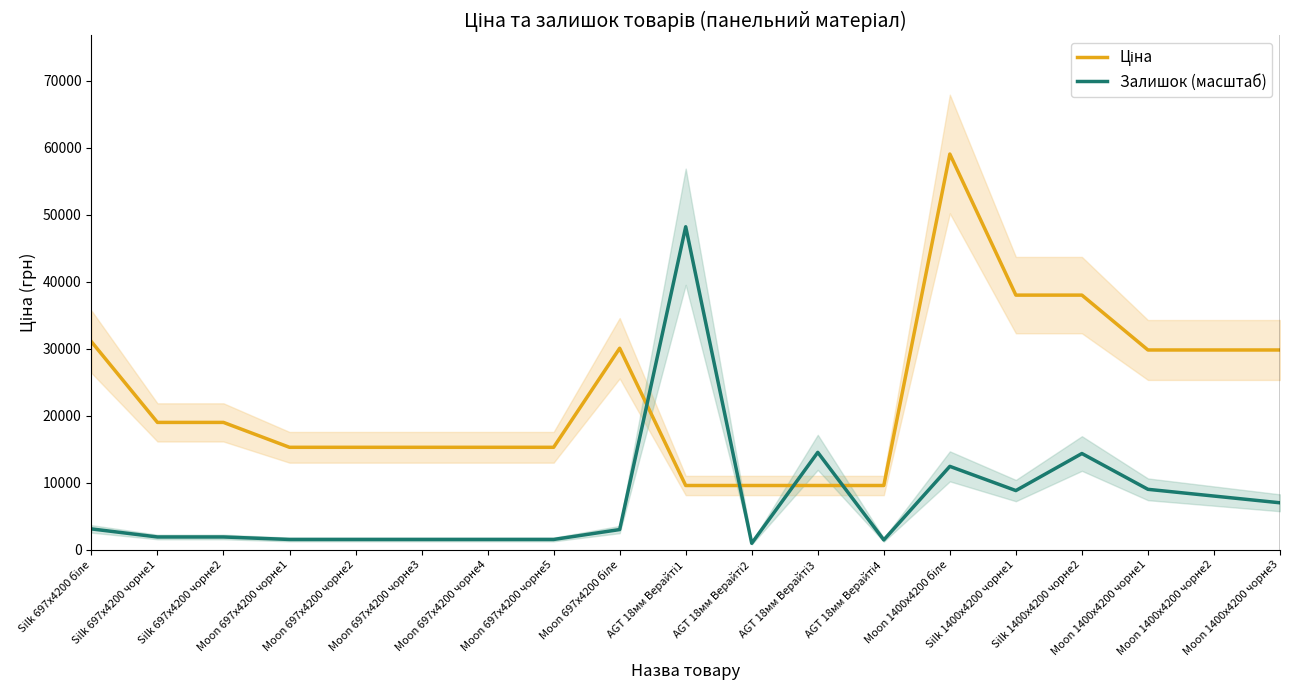

What are all the series names shown in the legend?

Ціна, Залишок (масштаб)